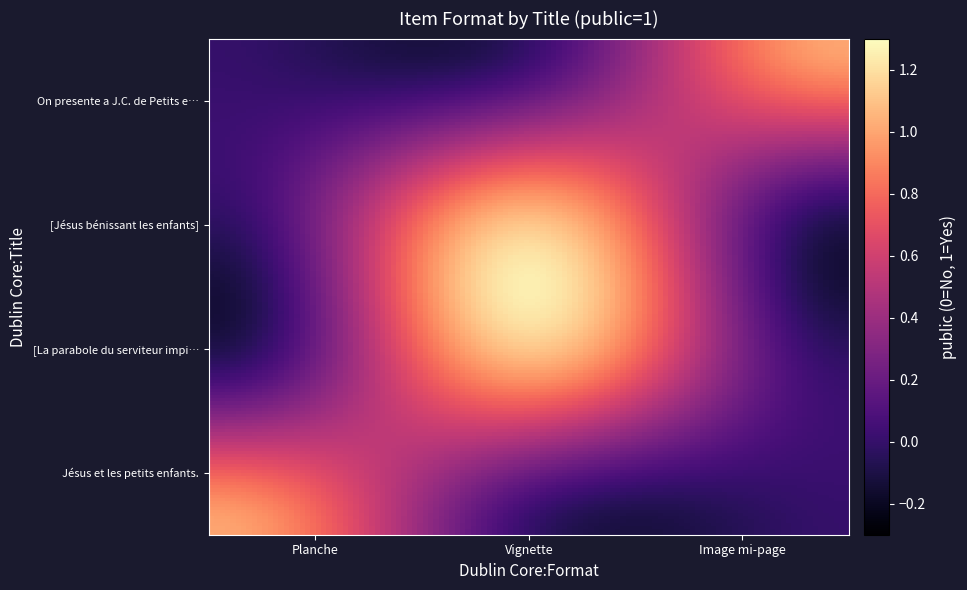

Rank the series by their maximum value, from lowest to highest.

Jésus et les petits enfants., [La parabole du serviteur impitoyable.], [Jésus bénissant les enfants], On presente a J.C. de Petits enfans